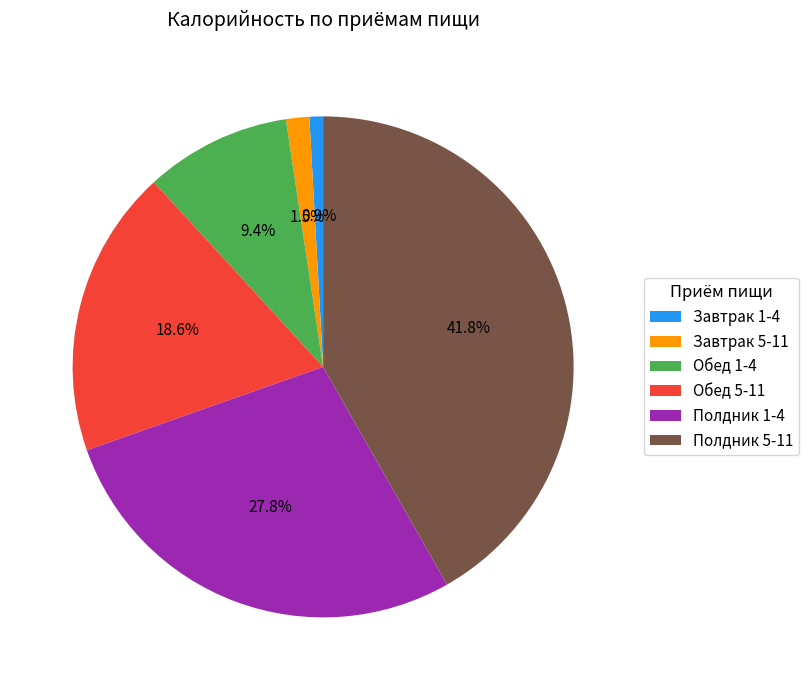

How many slices are in this pie chart?

6